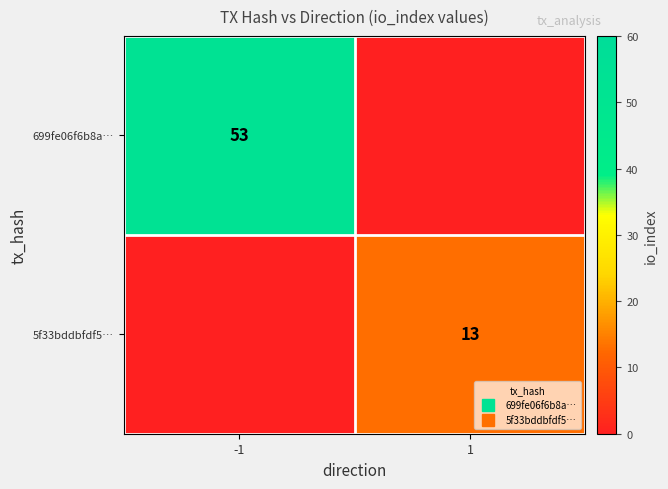

Which category has the highest value across all series?

-1